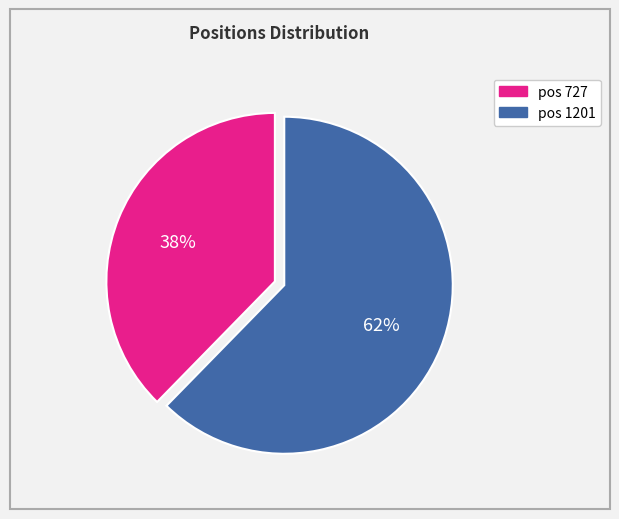

To the nearest percent, what is the average slice percentage?

50%